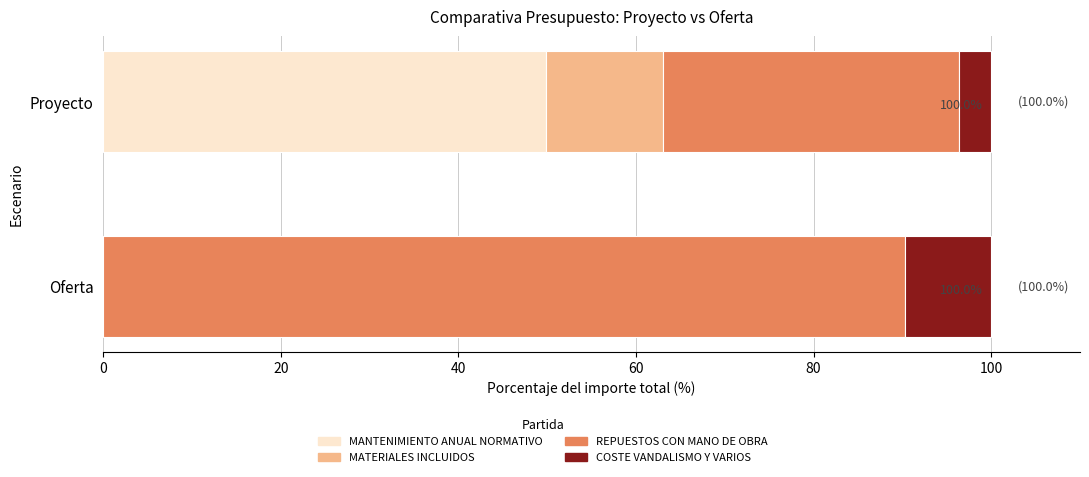

What is the sum of the ImpPres (Oferta) values at MATERIALES INCLUIDOS and REPUESTOS CON MANO DE OBRA?

140000